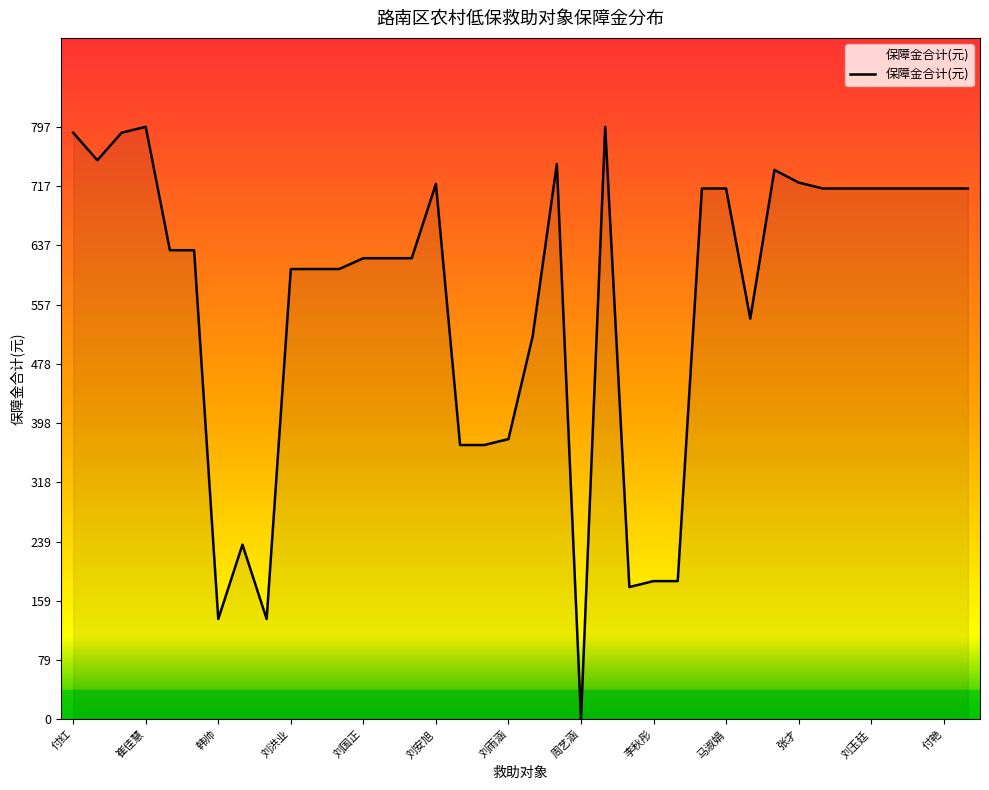

What is the maximum value shown in the chart?

797.0